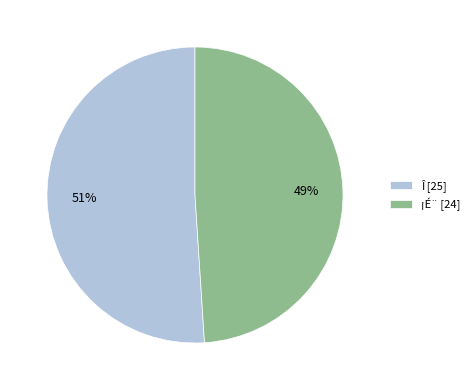

How many slices are in this pie chart?

2